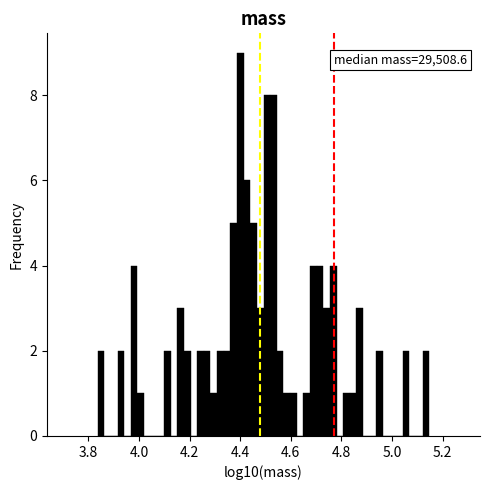

Read against the x-axis, roughly where is the centre of the tallest bar?

4.40